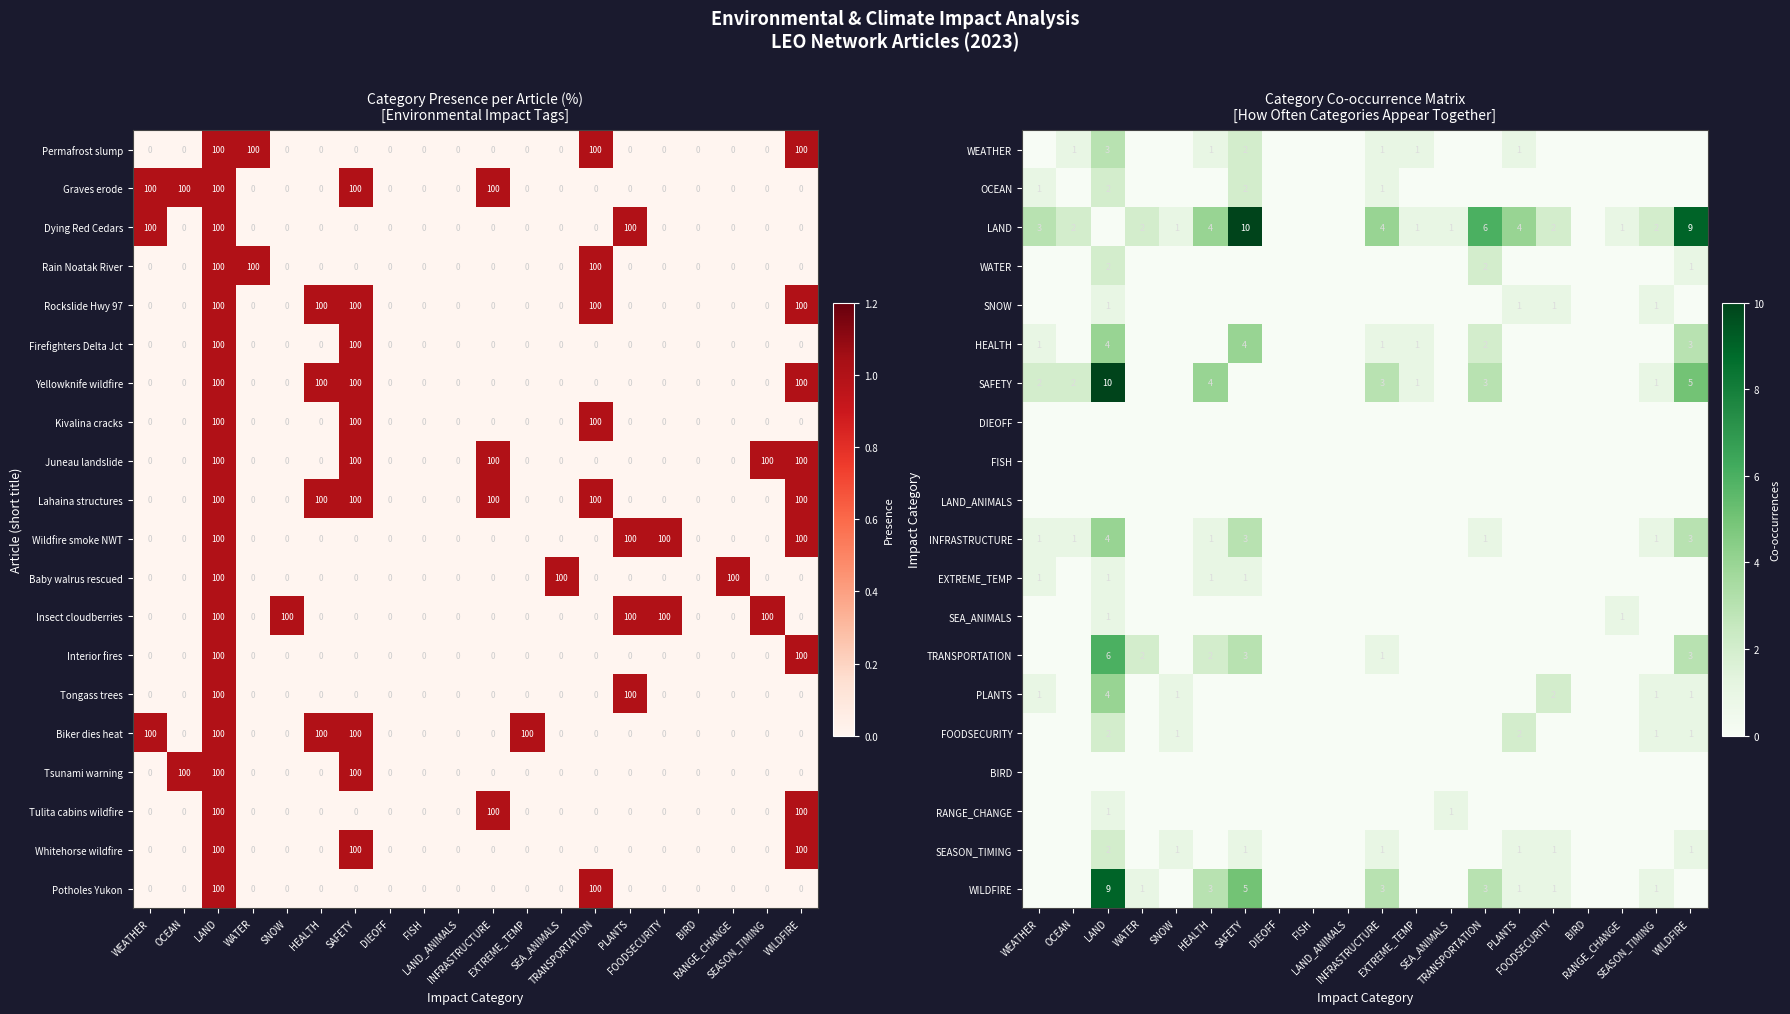

What is the highest value of the Rain Noatak River series?

100